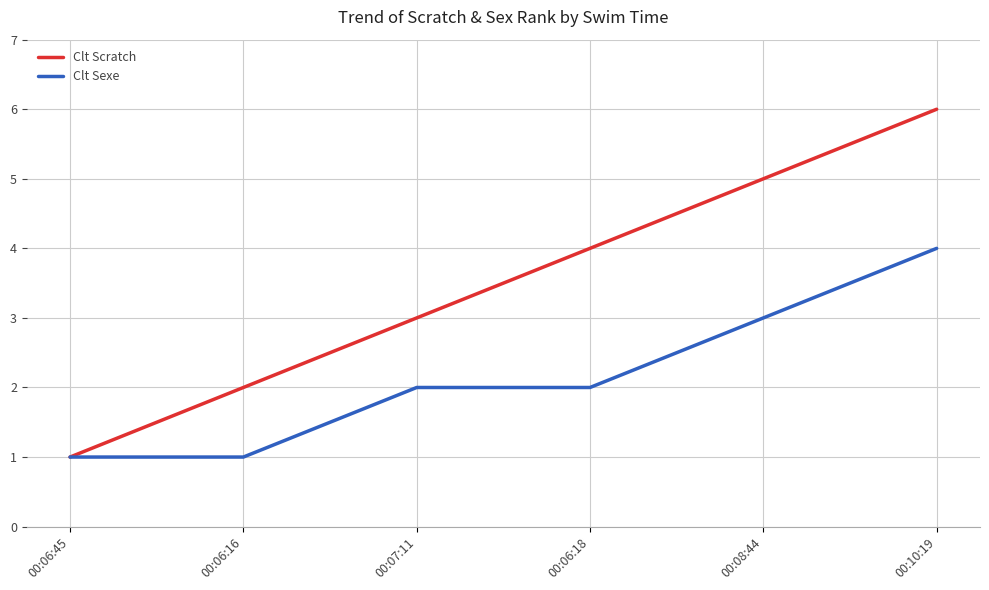

At which label does Clt Sexe reach its peak?

00:10:19